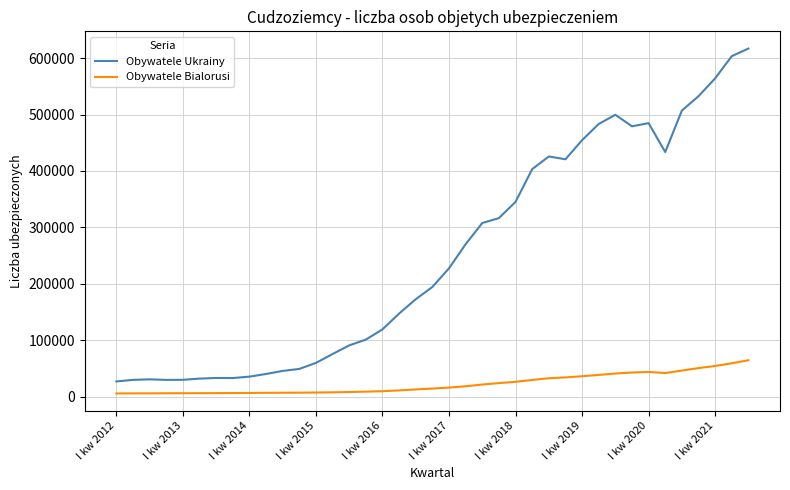

Which series has the largest total across all categories?

Obywatele Ukrainy